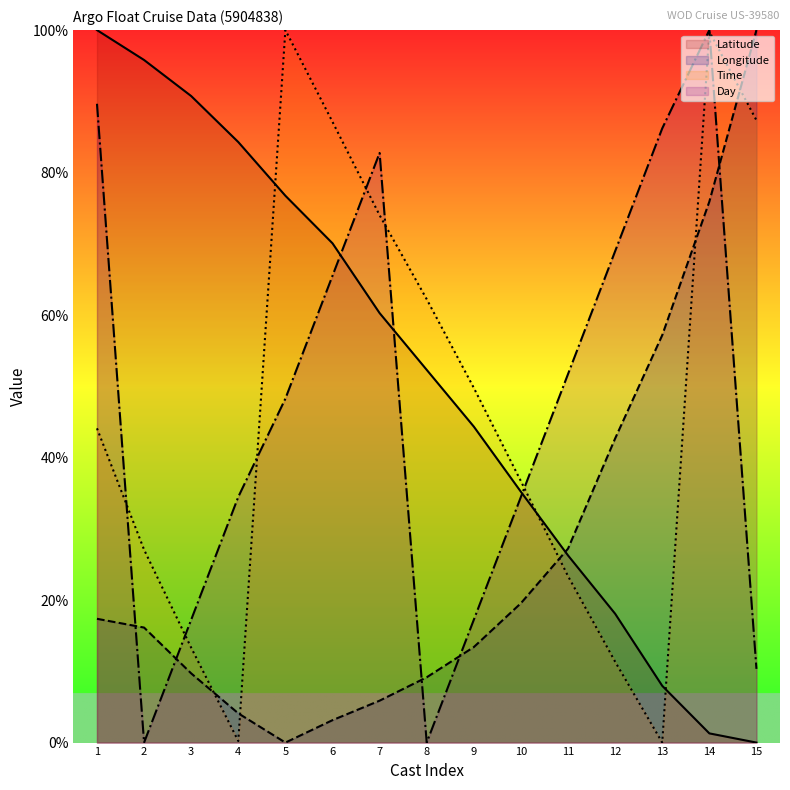

True or false: Longitude has a value of 14.6 at 8.

False